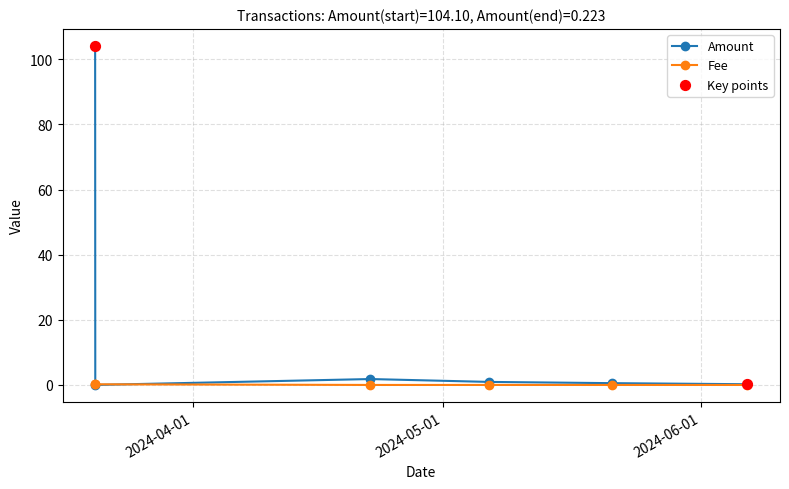

At how many categories does at least one series exceed 13?

1